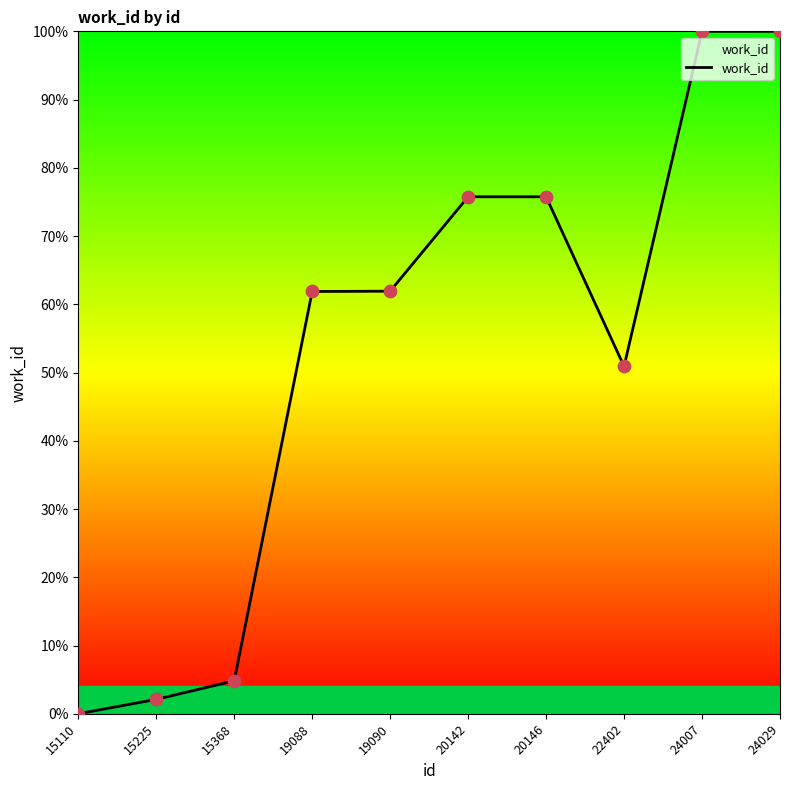

What is the ratio of the value at 24029 to the value at 19088?

1.6